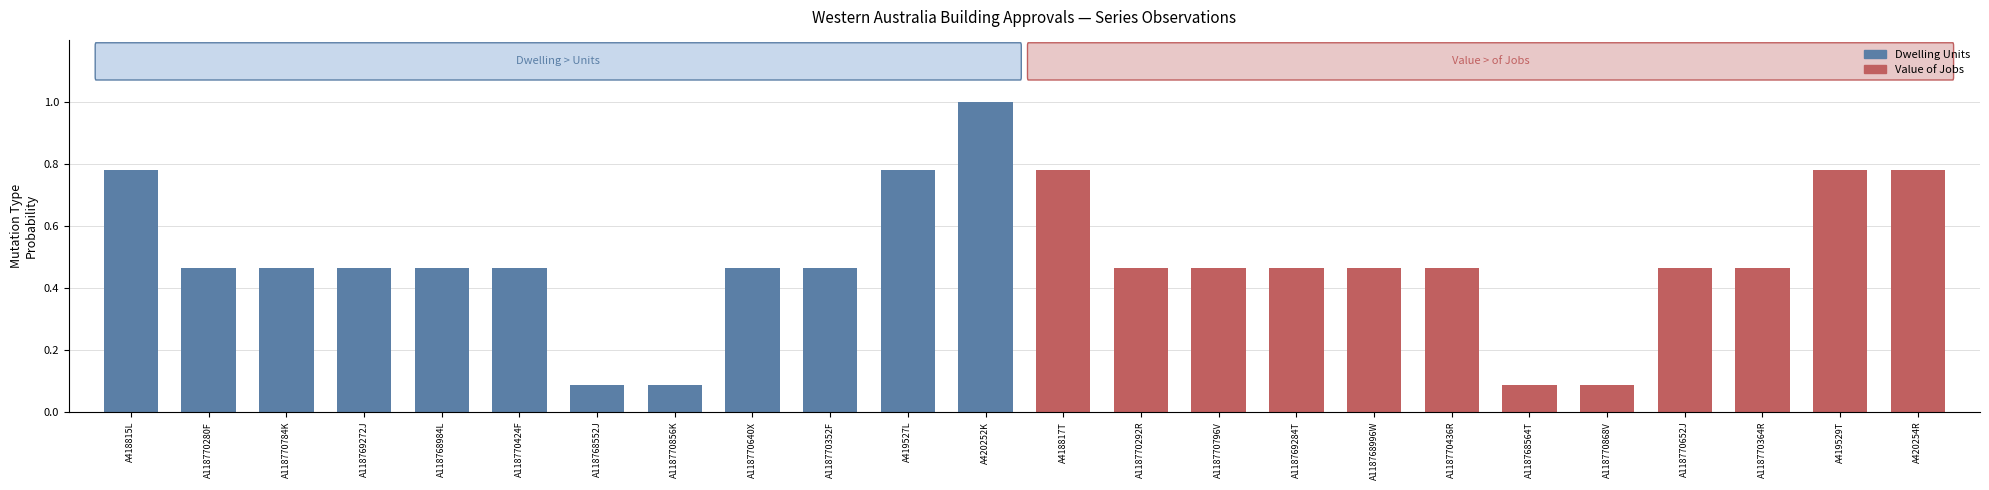

What position from the right is A418815L?

24